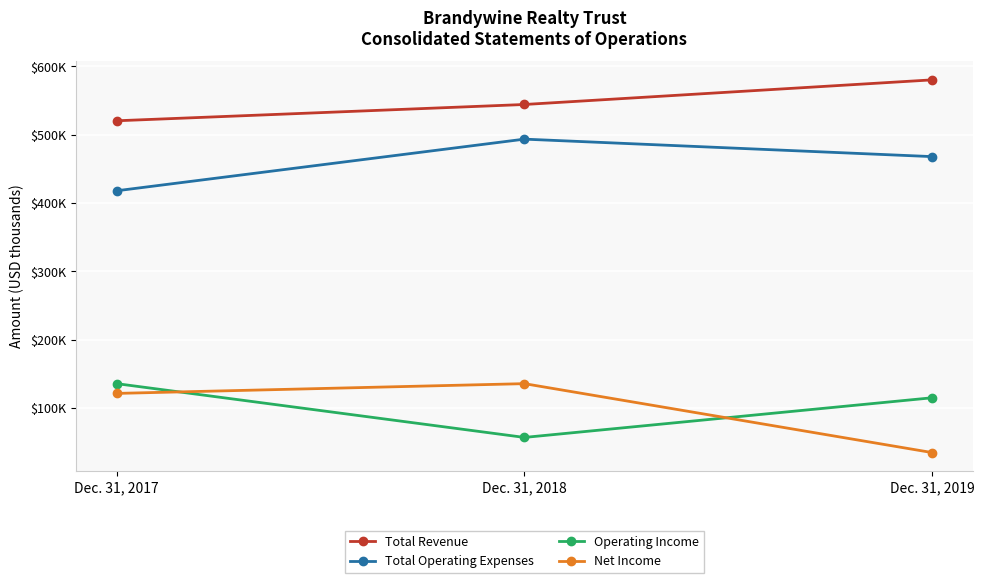

Is this an area chart (filled region under the line)?

No